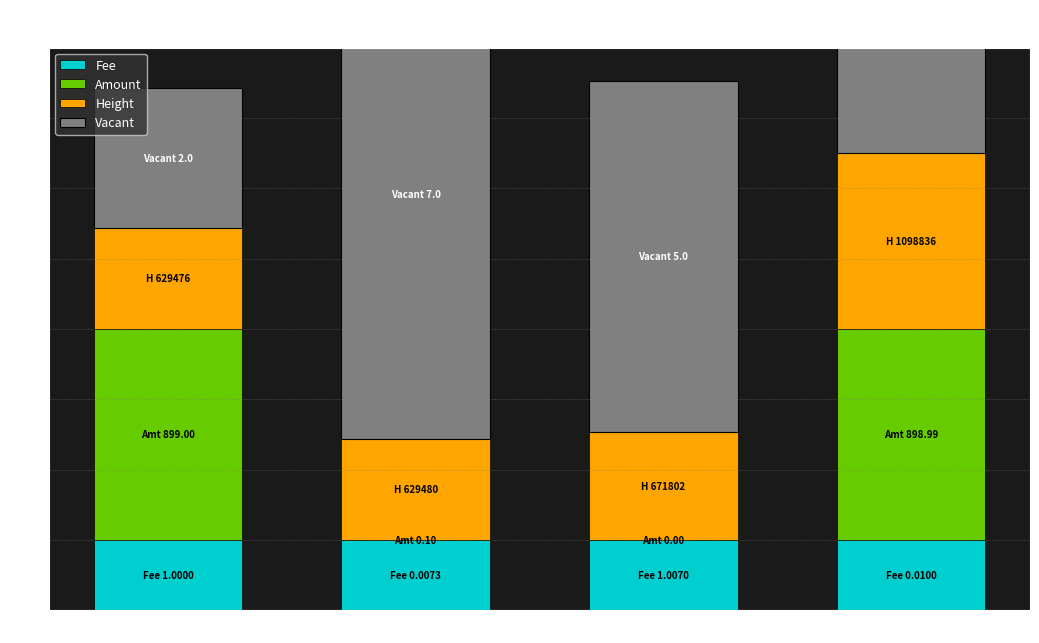

What is the sum of all Fee values?

4.0